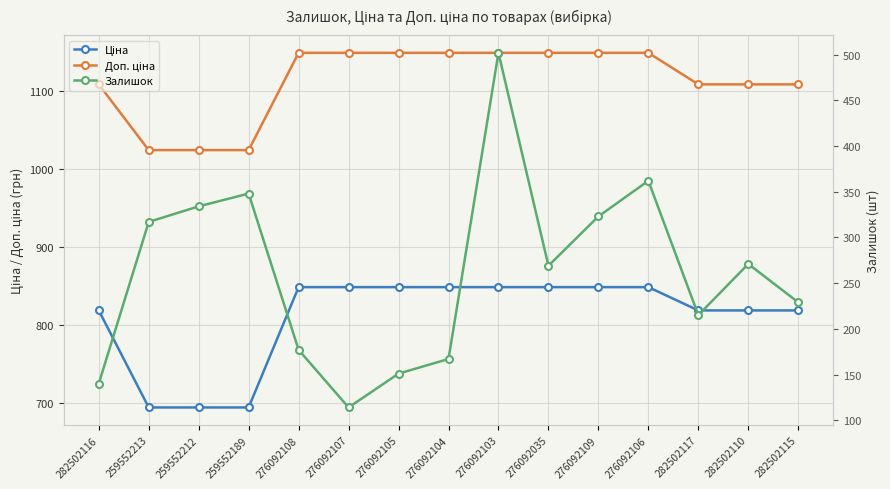

True or false: Ціна has a value of 848.4 at 276092105.

True